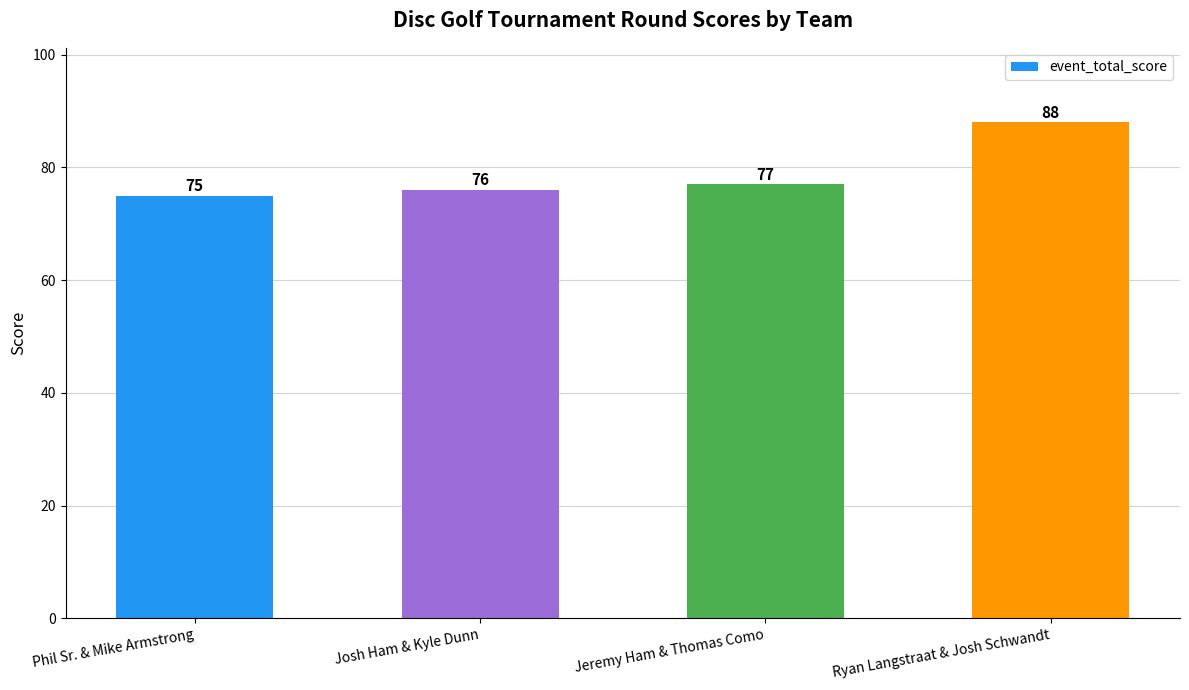

What is the change in value from Phil Sr. & Mike Armstrong to Jeremy Ham & Thomas Como?

+2